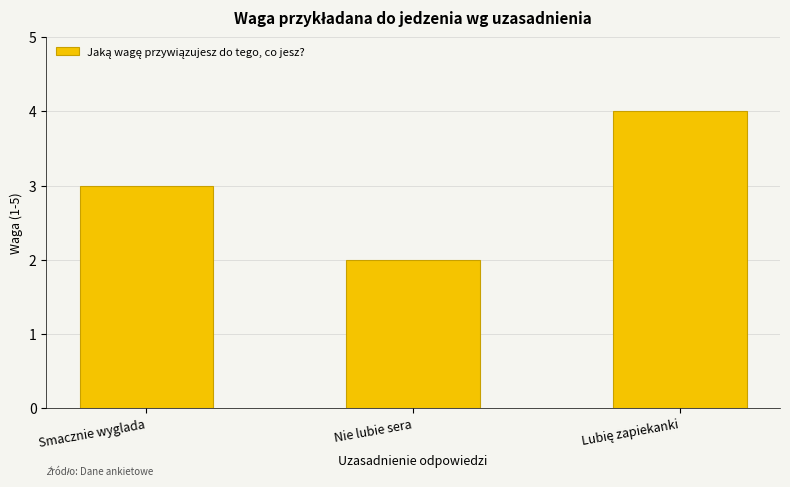

Approximately how many times larger is the value at Nie lubie sera compared to Smacznie wyglada?

0.7